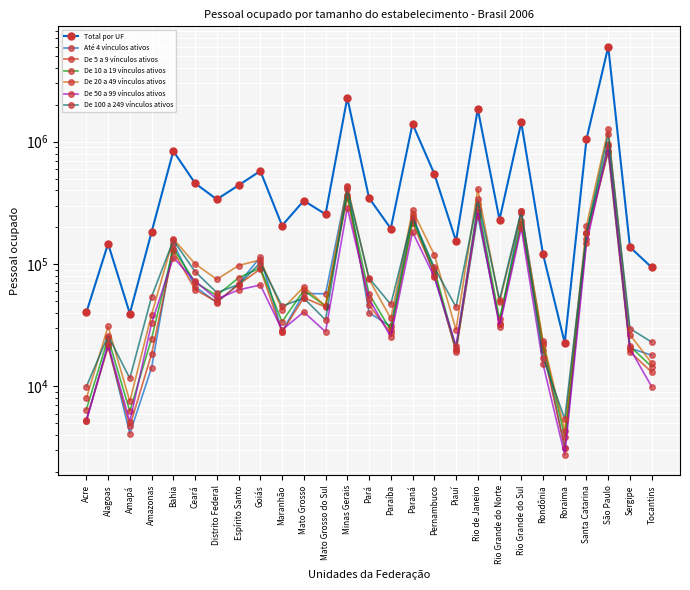

What position from the right is Pará?

14